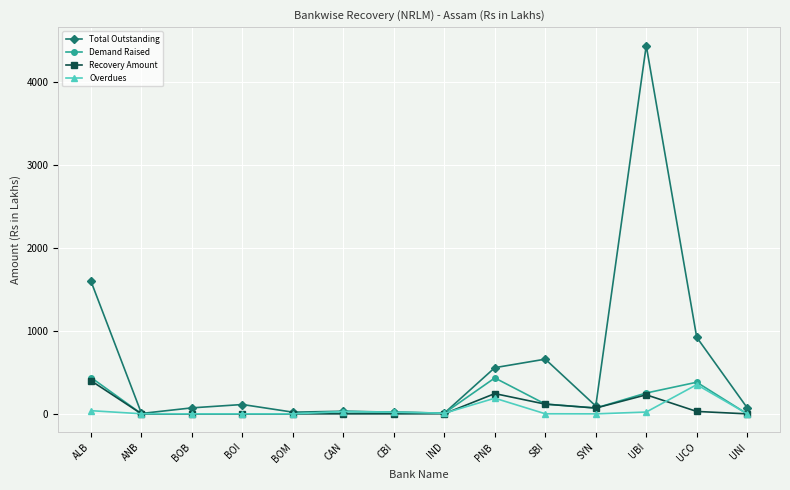

Which series has the widest spread of values?

Total Outstanding